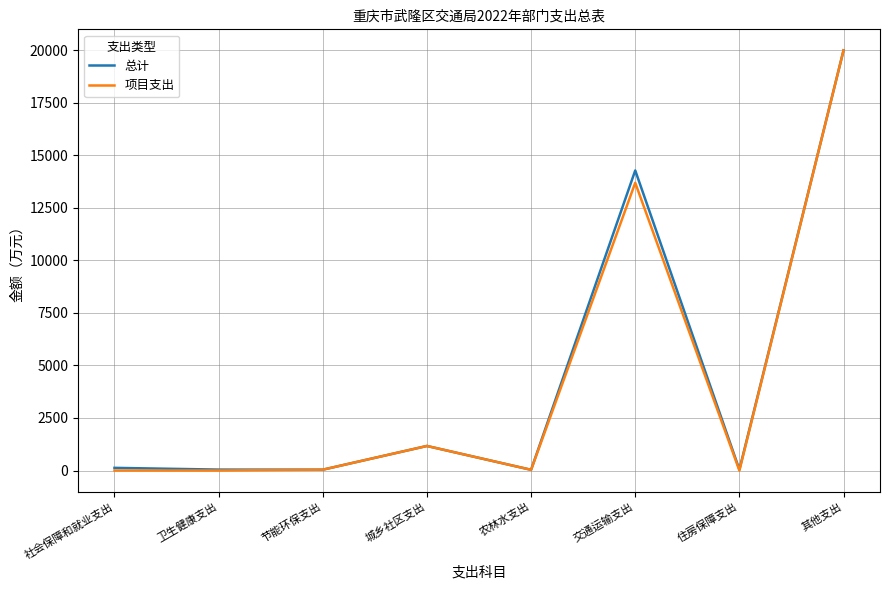

Between 卫生健康支出 and 其他支出, which series saw the biggest shift?

项目支出